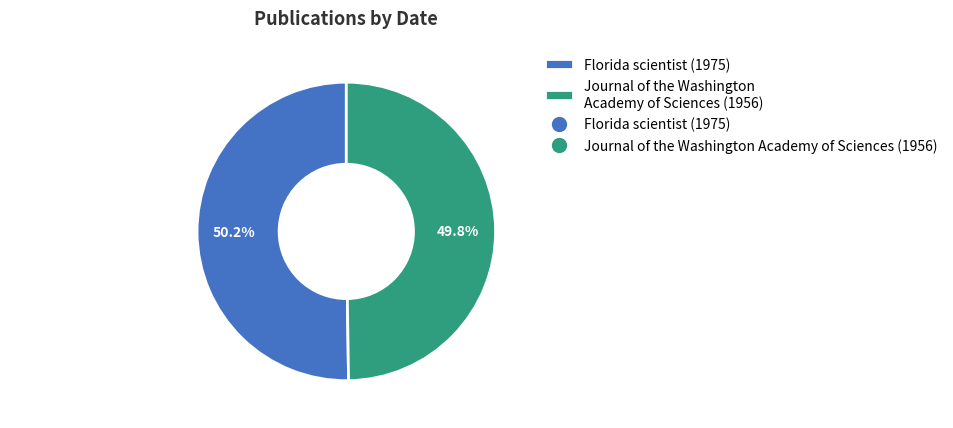

Does any single category account for the majority?

Yes